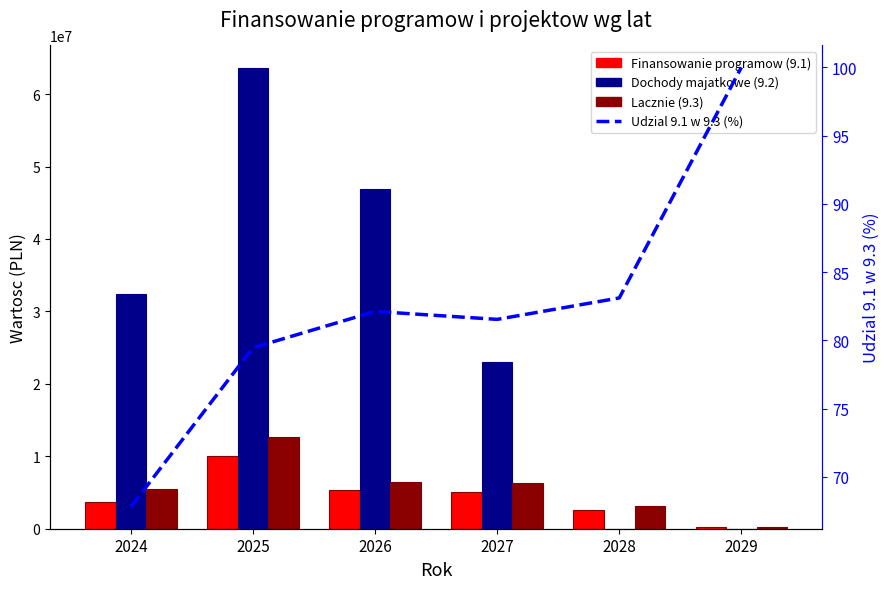

How many groups of bars are there?

6